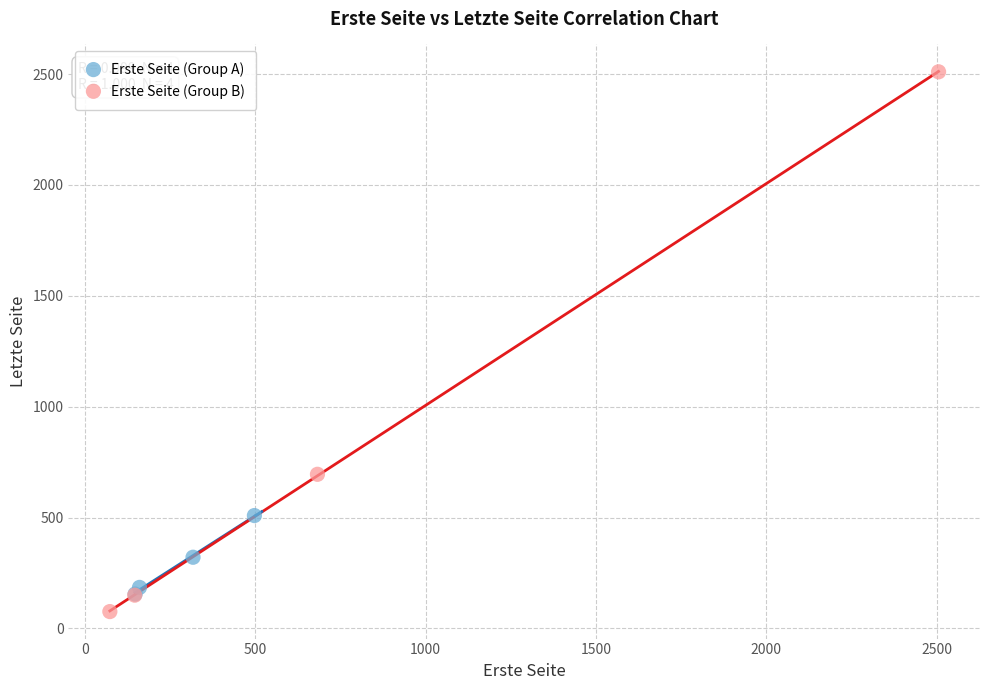

Which series contains the highest Y value?

Erste Seite (Group B)